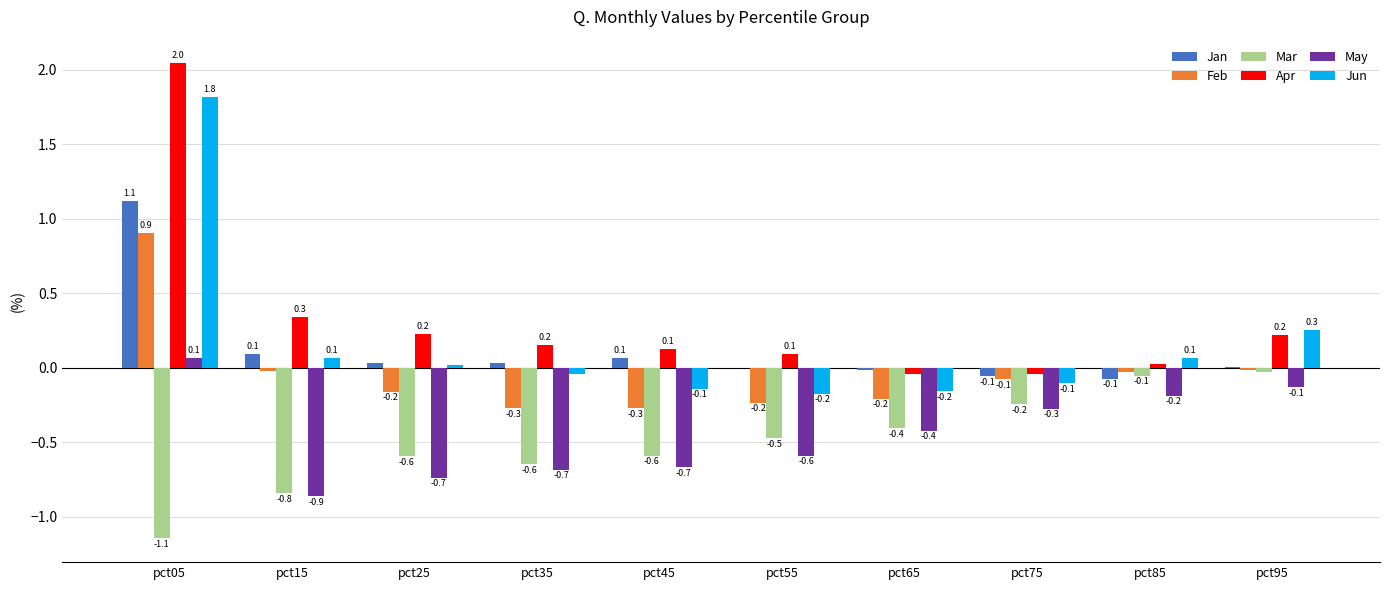

Is the value of May at pct45 greater than the value of Jan at pct45?

No